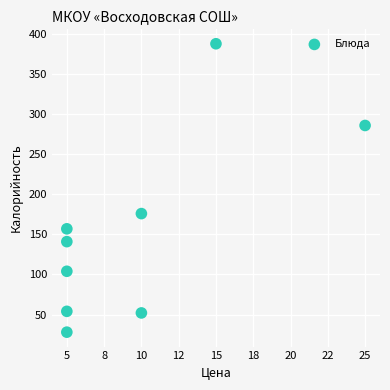

What Y value in the scatter plot is closest to 208?

176